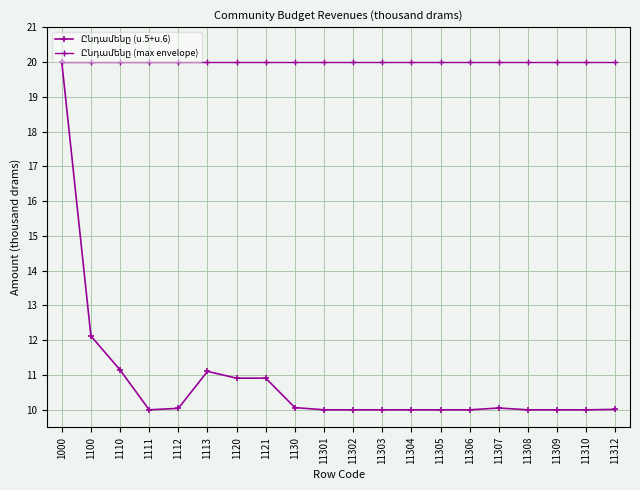

List the series in order of their peak value, highest first.

Ընդամենը (ս.5+ս.6), Ընդամենը (max envelope)